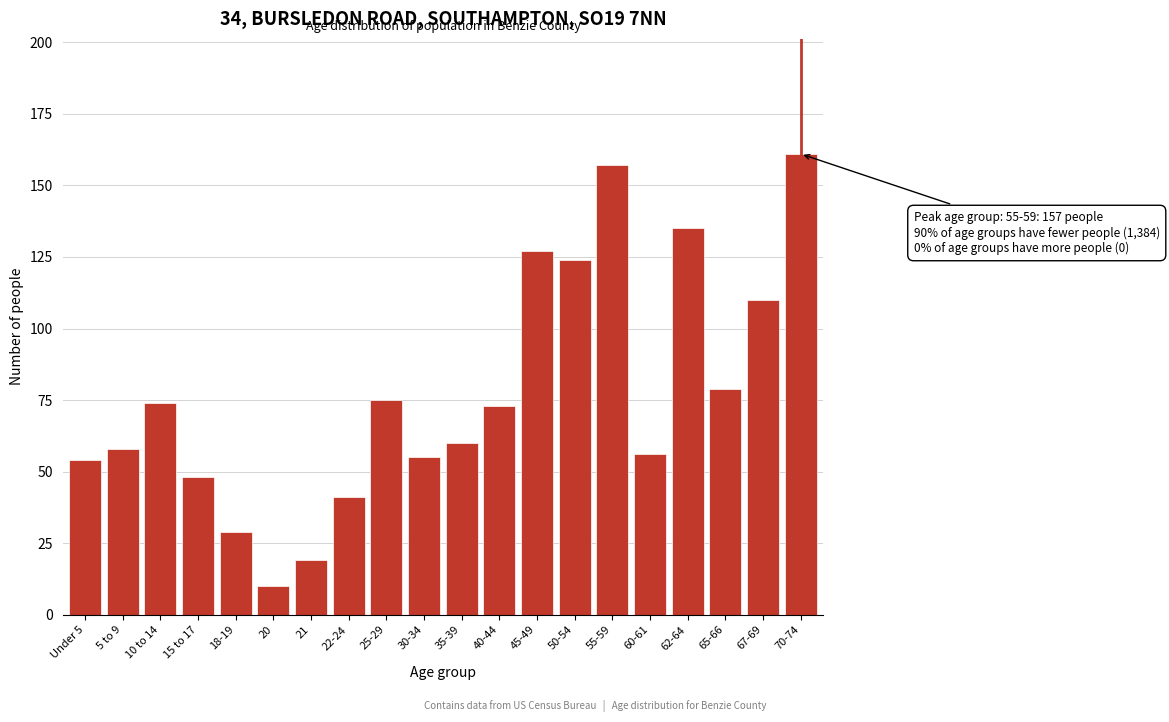

Reading left to right, transcribe all the data shown in this chart.

54	58	74	48	29	10	19	41	75	55	60	73	127	124	157	56	135	79	110	161